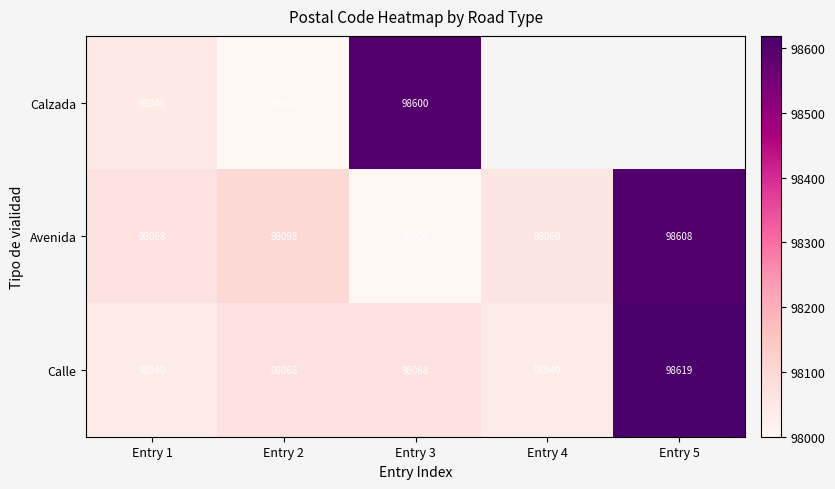

Is the value of Avenida at Entry 5 greater than the value of Calle at Entry 4?

Yes